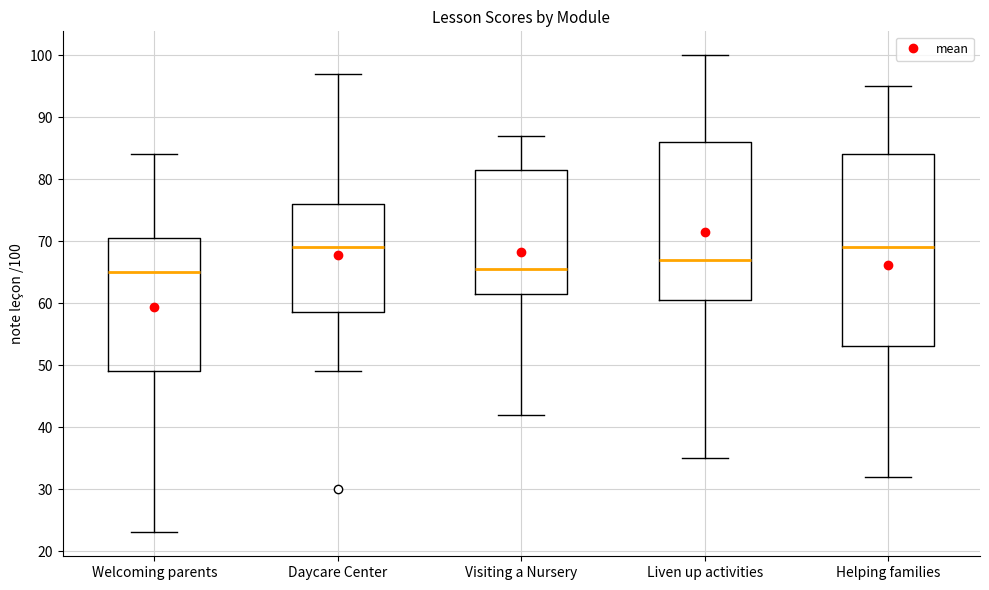

Reading left to right, transcribe this box plot: for each box, give where its median line is, the range the box spans, and where its two whiskers end, as read against the y-axis. The values are not printed on the chart, so give them approximately, as read against the axis.

Welcoming parents: median 65, box 49 to 71, whiskers 23 to 84
Daycare Center: median 69, box 59 to 76, whiskers 49 to 97
Visiting a Nursery: median 66, box 62 to 82, whiskers 42 to 87
Liven up activities: median 67, box 61 to 86, whiskers 35 to 100
Helping families: median 69, box 53 to 84, whiskers 32 to 95